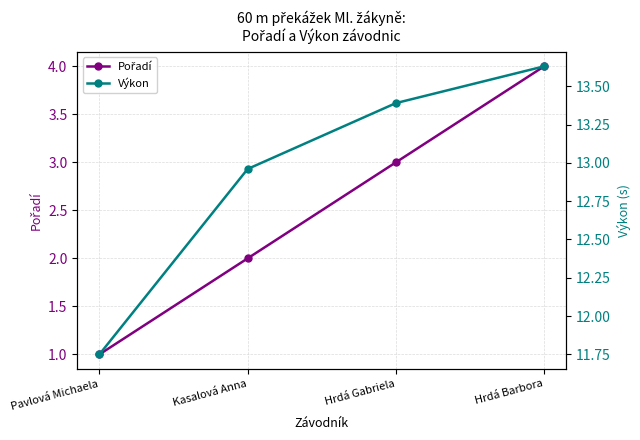

What is the label of the 3rd point from the left?

Hrdá Gabriela